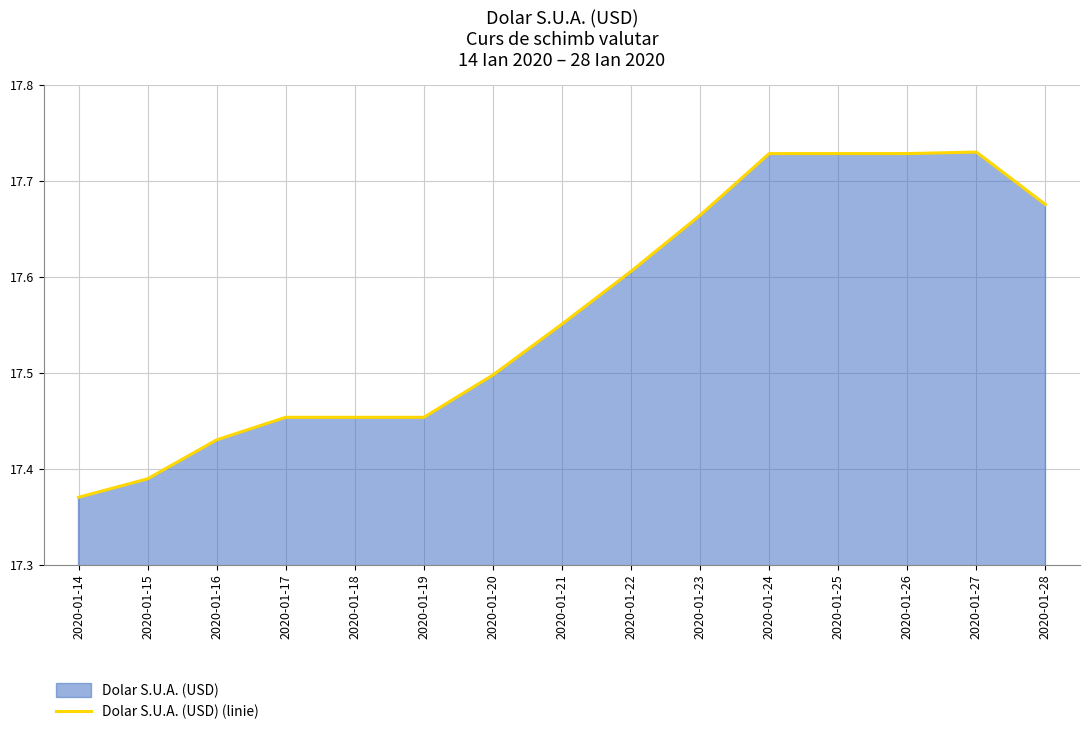

How many points are higher than both their immediate neighbors (excluding endpoints)?

1